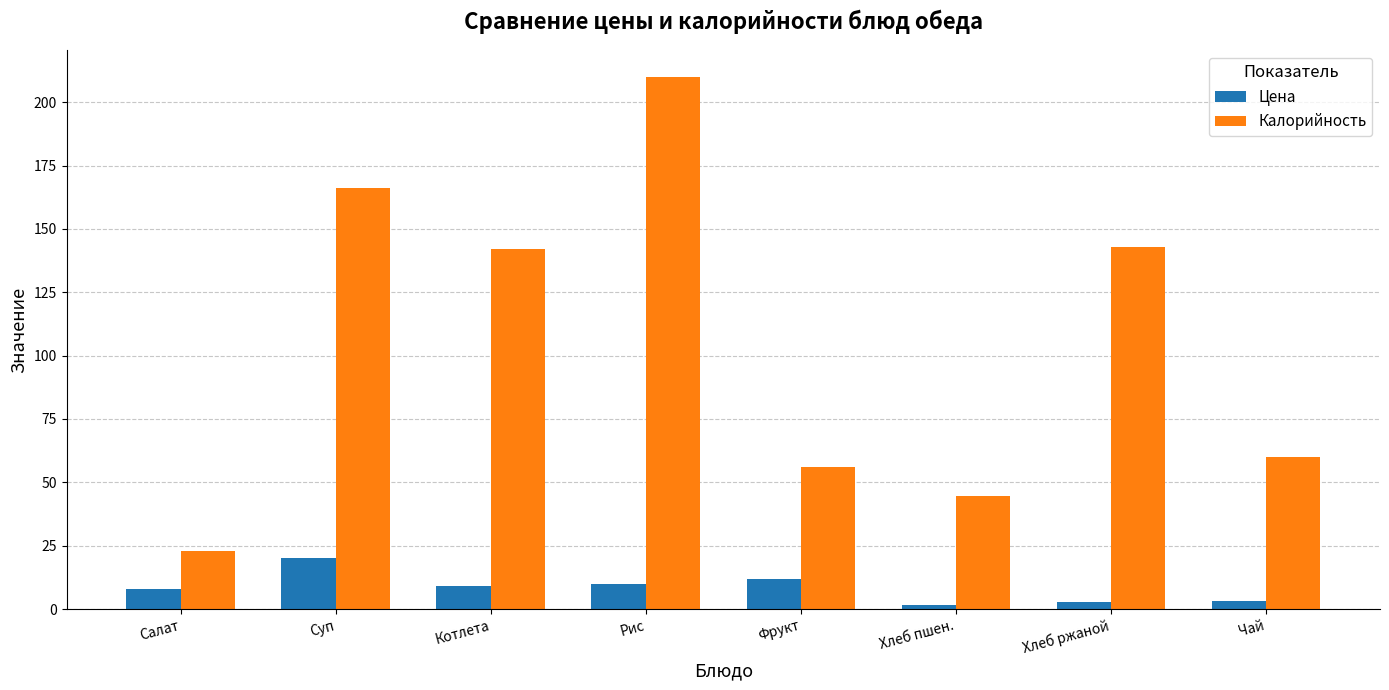

What is the label of the 3rd bar from the left?

Котлета